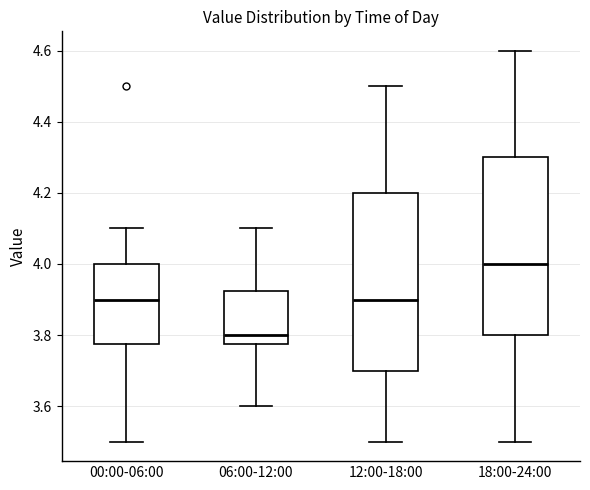

Reading left to right, transcribe this box plot: for each box, give where its median line is, the range the box spans, and where its two whiskers end, as read against the y-axis. The values are not printed on the chart, so give them approximately, as read against the axis.

00:00-06:00: median 3.90, box 3.78 to 4.00, whiskers 3.50 to 4.10
06:00-12:00: median 3.80, box 3.78 to 3.92, whiskers 3.60 to 4.10
12:00-18:00: median 3.90, box 3.70 to 4.20, whiskers 3.50 to 4.50
18:00-24:00: median 4.00, box 3.80 to 4.30, whiskers 3.50 to 4.60